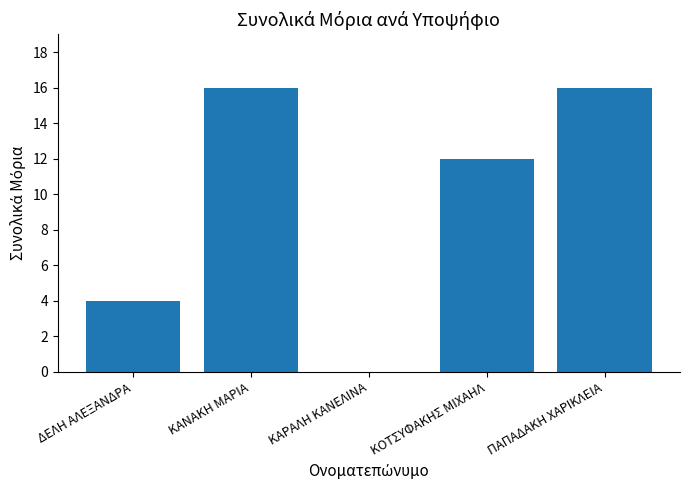

The value at ΔΕΛΗ ΑΛΕΞΑΝΔΡΑ is 4. True or false?

True